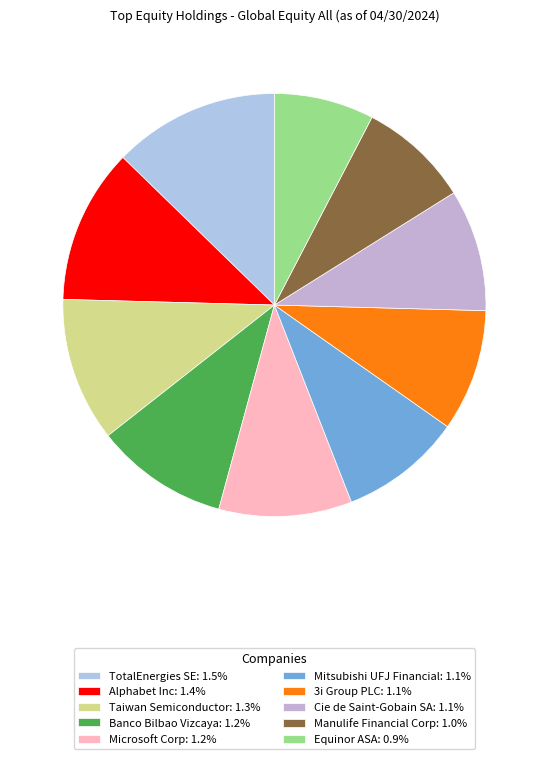

How many segments does this pie chart have?

10